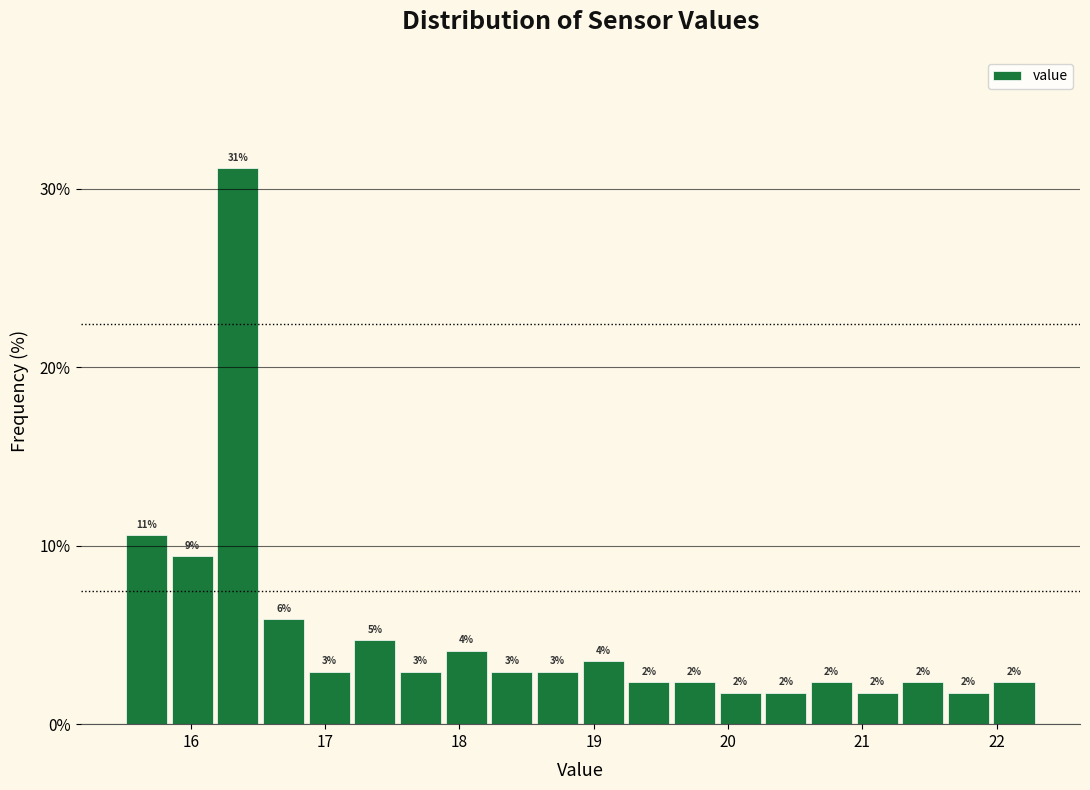

Around what value on the x-axis is the tallest bar? Give the approximate position of its centre, as read against the axis.

16.4